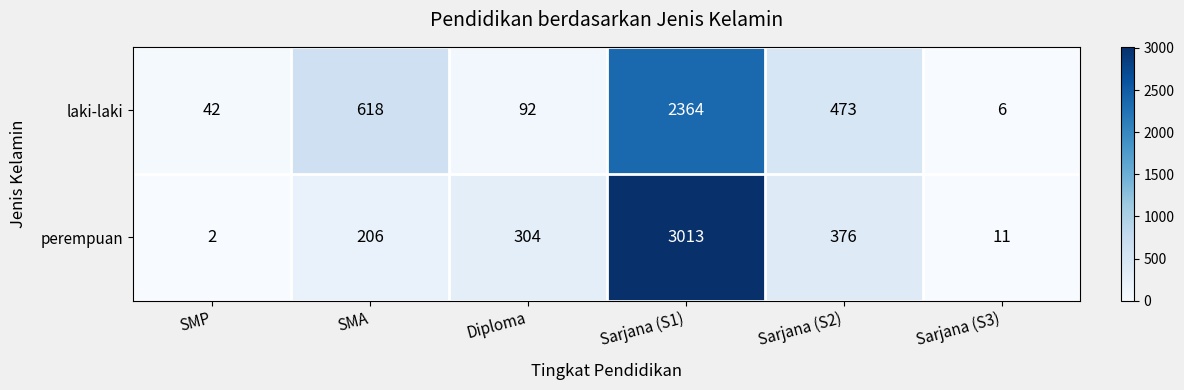

At Sarjana (S3), list the series in order from smallest to largest.

laki-laki, perempuan